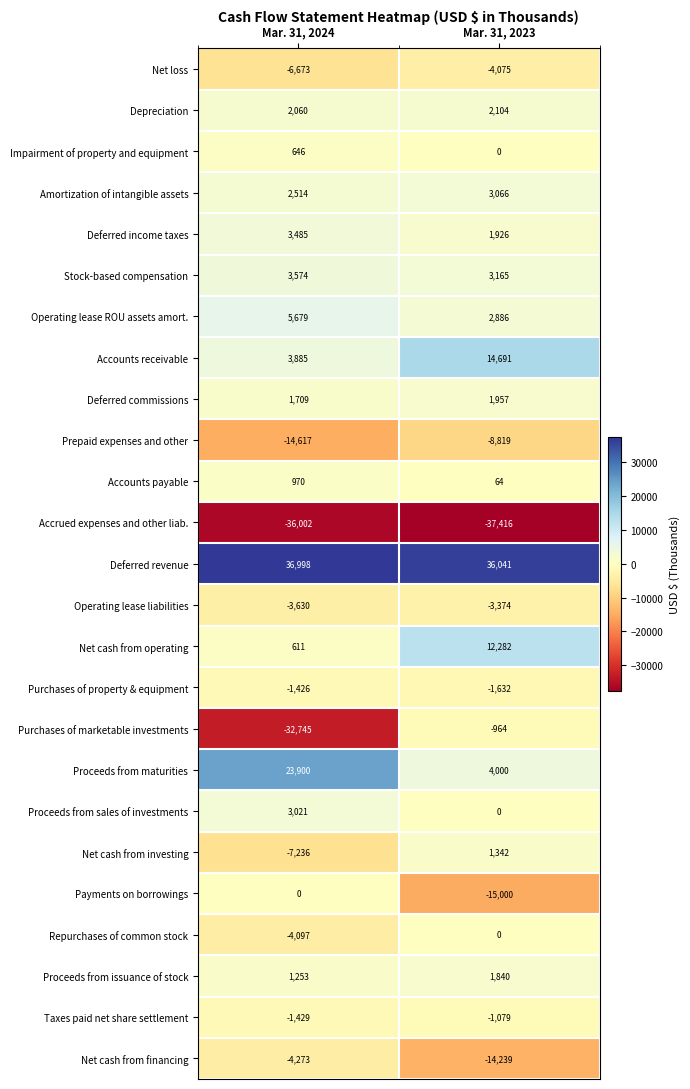

At how many categories does at least one series exceed 9689?

2